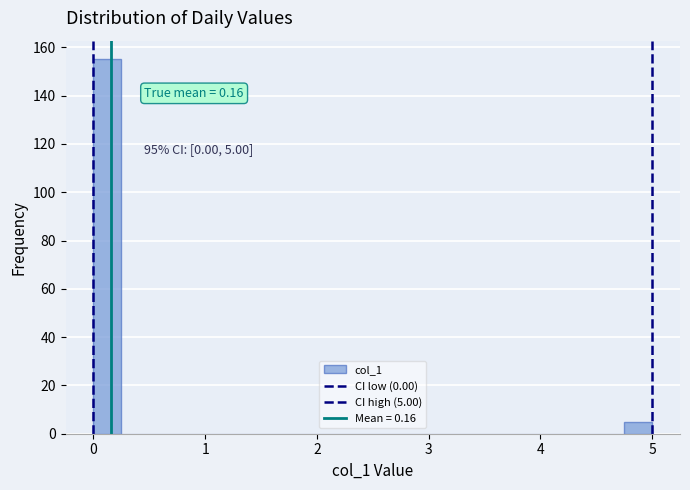

Around what value on the x-axis is the tallest bar? Give the approximate position of its centre, as read against the axis.

0.1